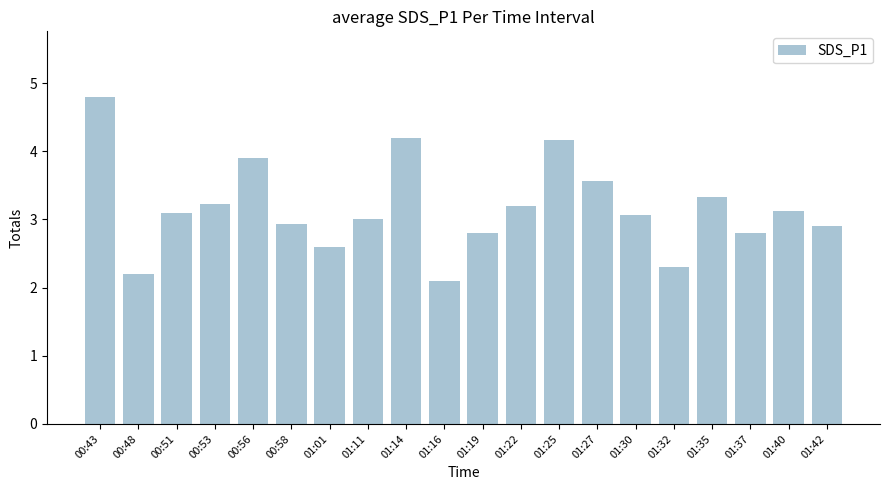

True or false: the data shows 4.8 at 01:30.

False